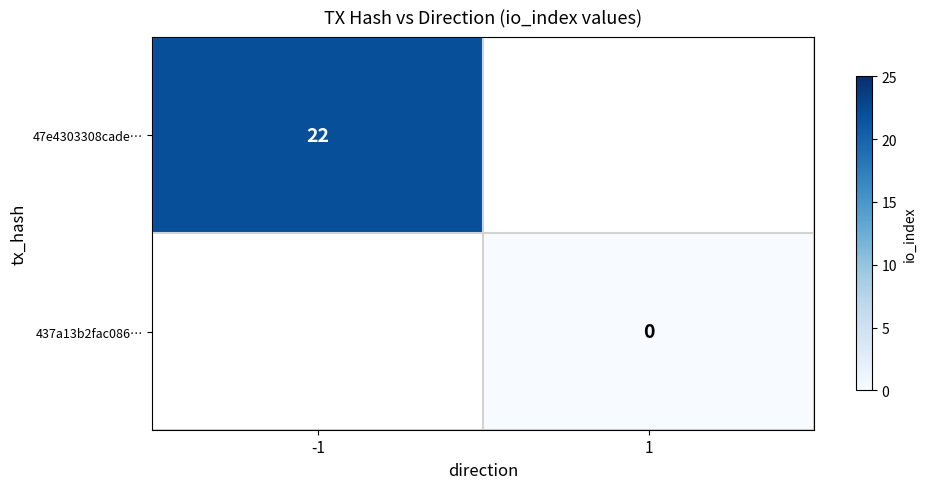

Is it true that 47e4303308cade… equals 35 at -1?

False